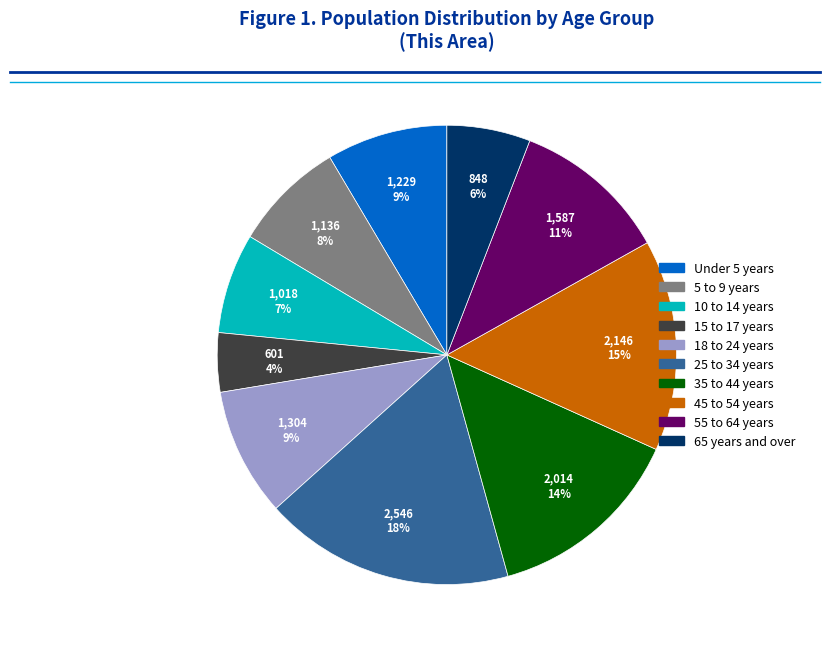

Count the number of slices in the pie.

10